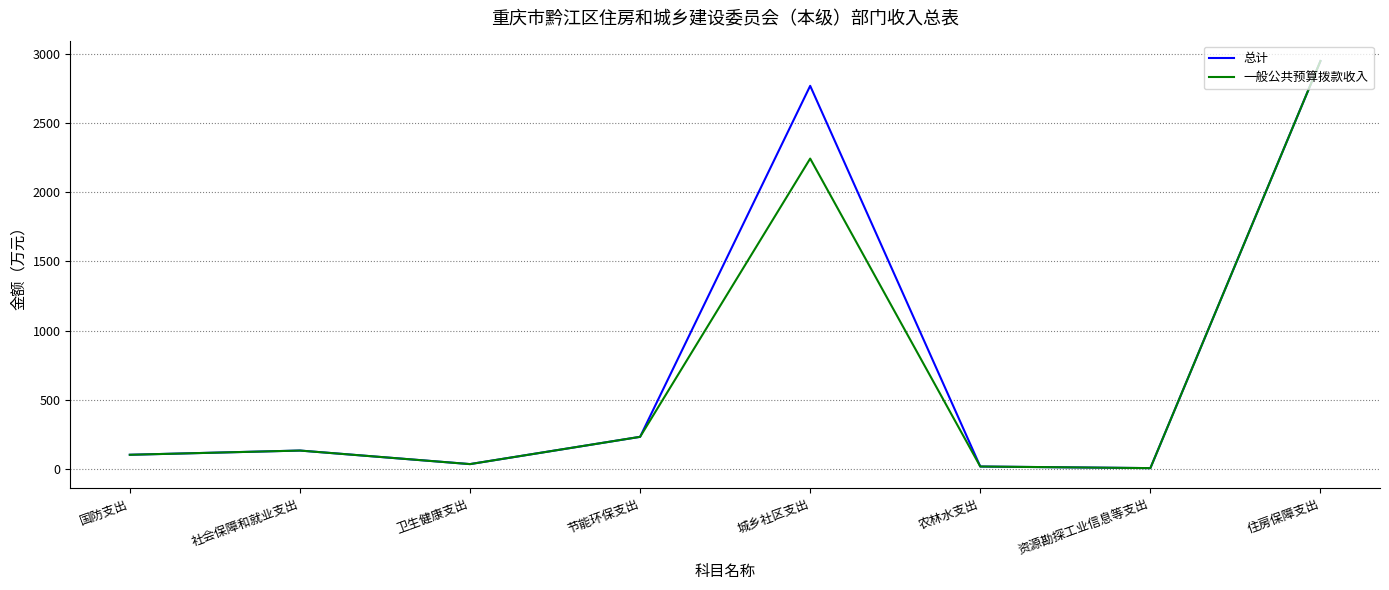

Which series changed the most between 节能环保支出 and 城乡社区支出?

总计